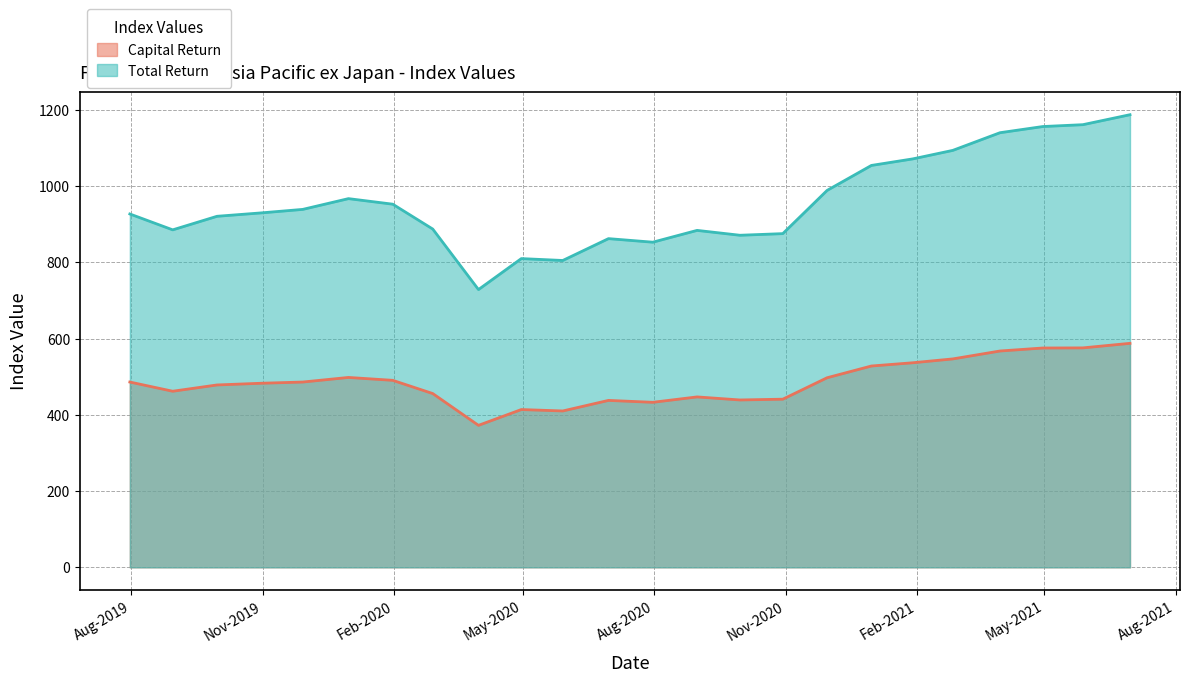

Does the chart display data point markers on the line(s)?

No